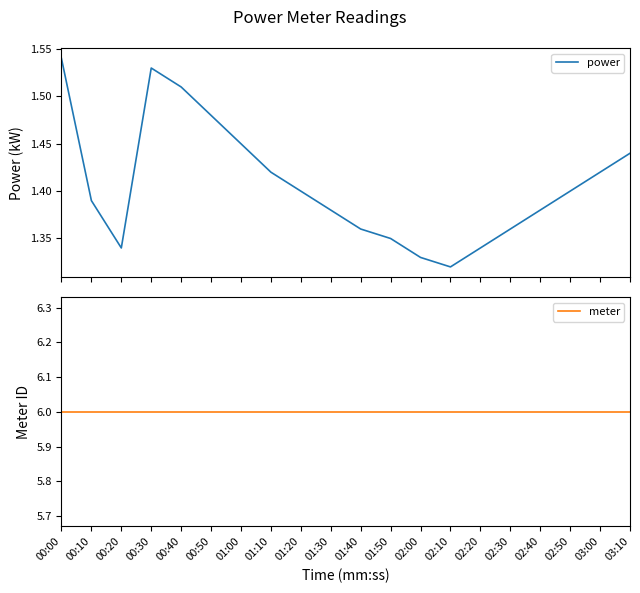

At 02:40, list the series in order from smallest to largest.

power, meter